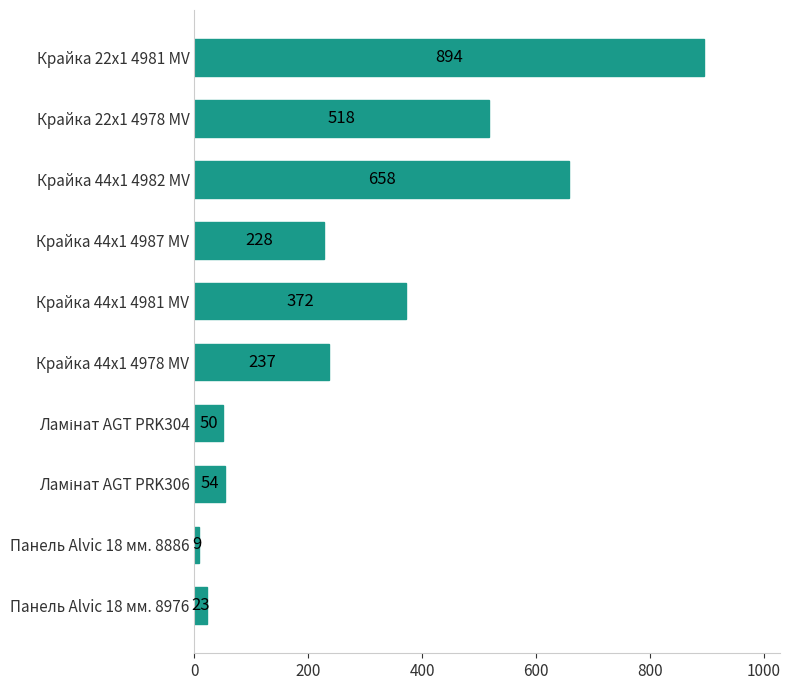

What is the sum of all values?

3043